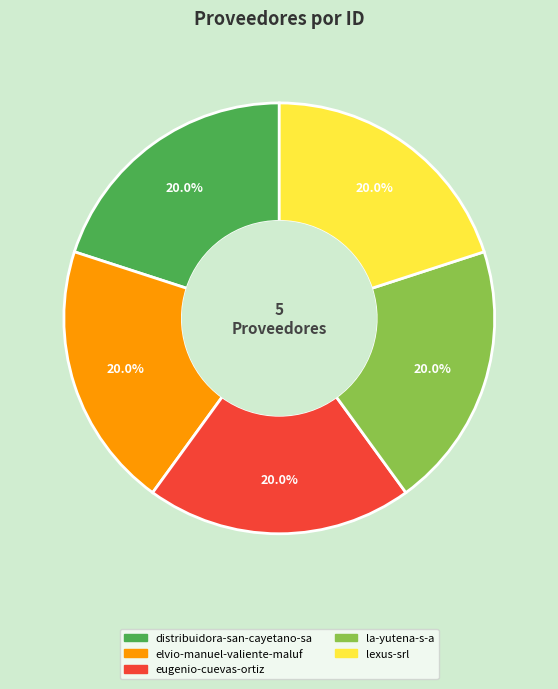

Is there any slice that represents more than half of the pie?

No